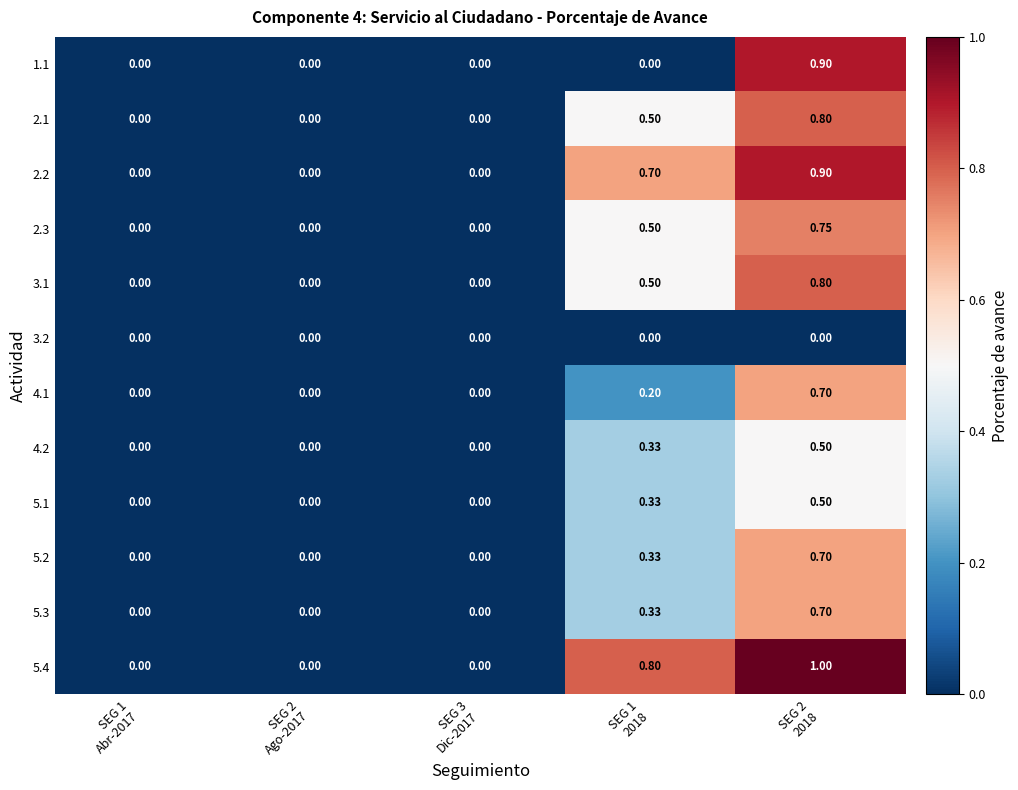

Count the number of categories in the chart.

5